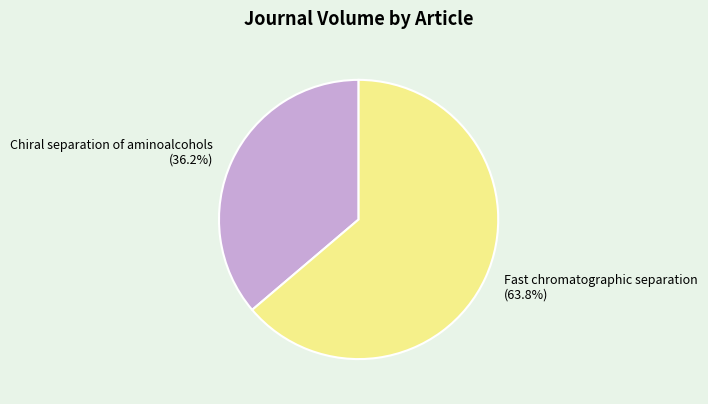

What is the total percentage of Fast chromatographic separation and Chiral separation of aminoalcohols?

100.0%